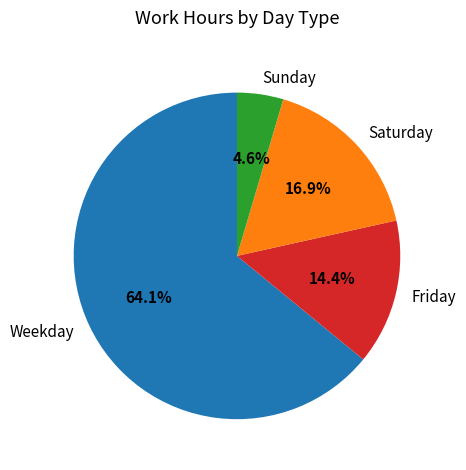

Which slice is the largest?

Weekday